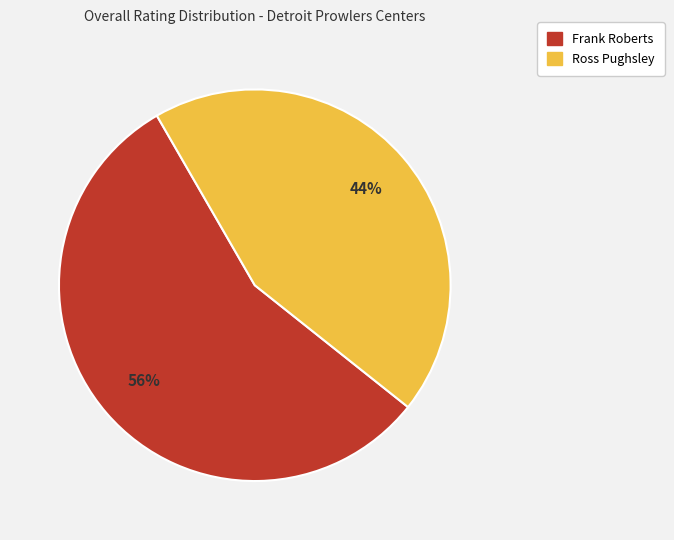

Is it true that Ross Pughsley is 38% of the pie?

False